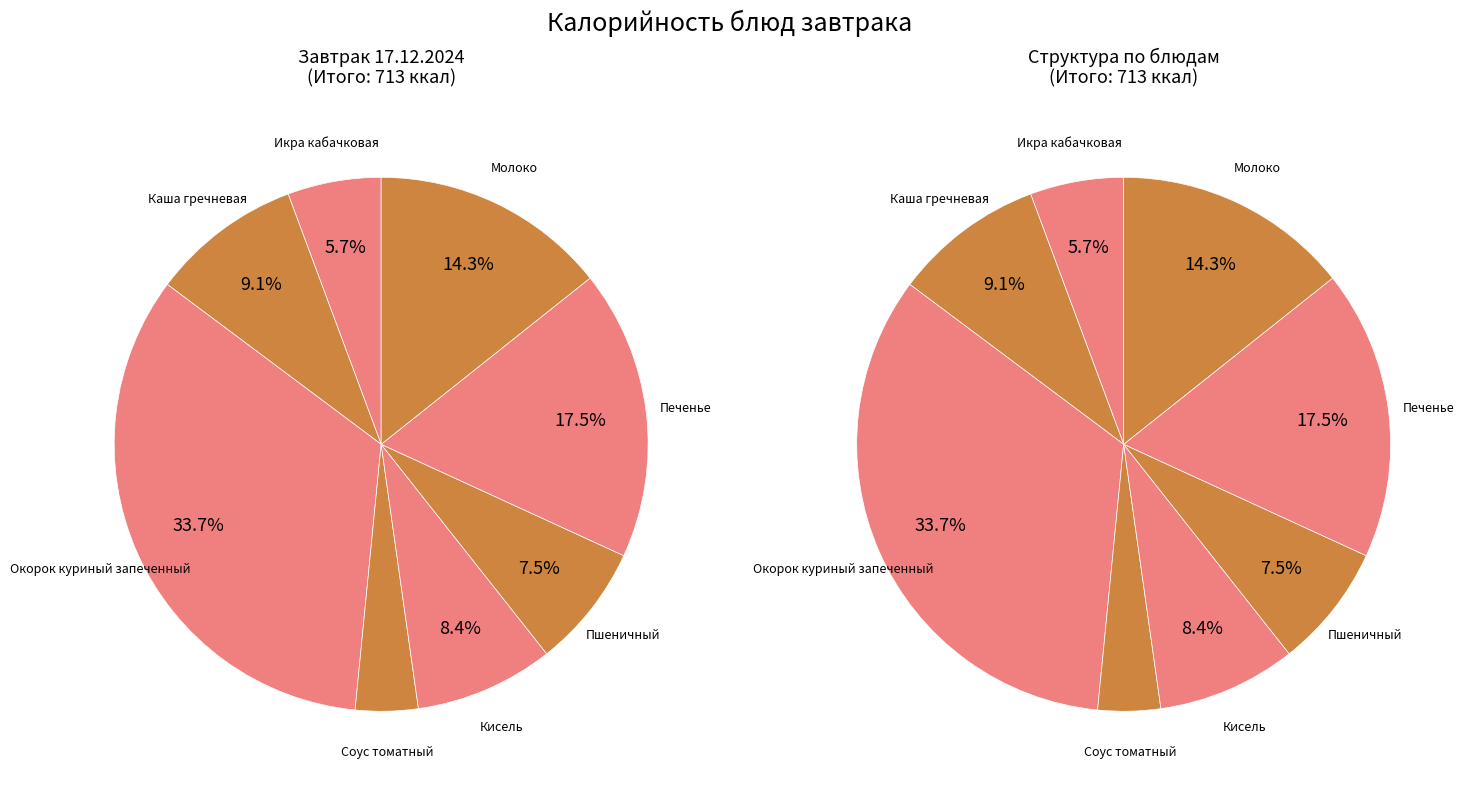

To the nearest percent, what is the difference between the largest and smallest slice percentages?

30%